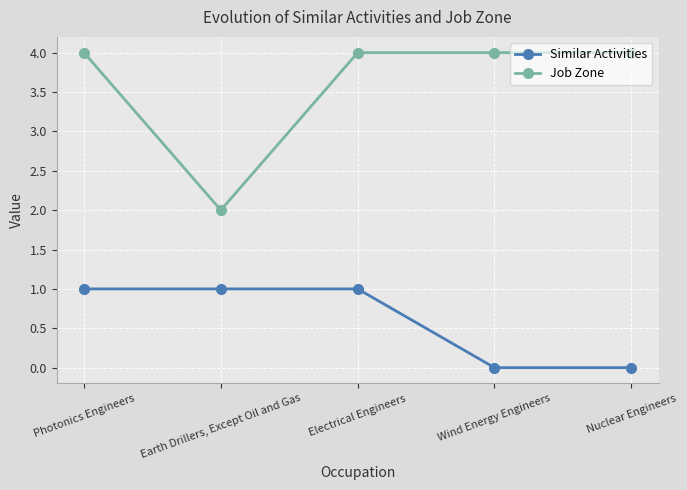

What is the label of the 2nd point from the left?

Earth Drillers, Except Oil and Gas